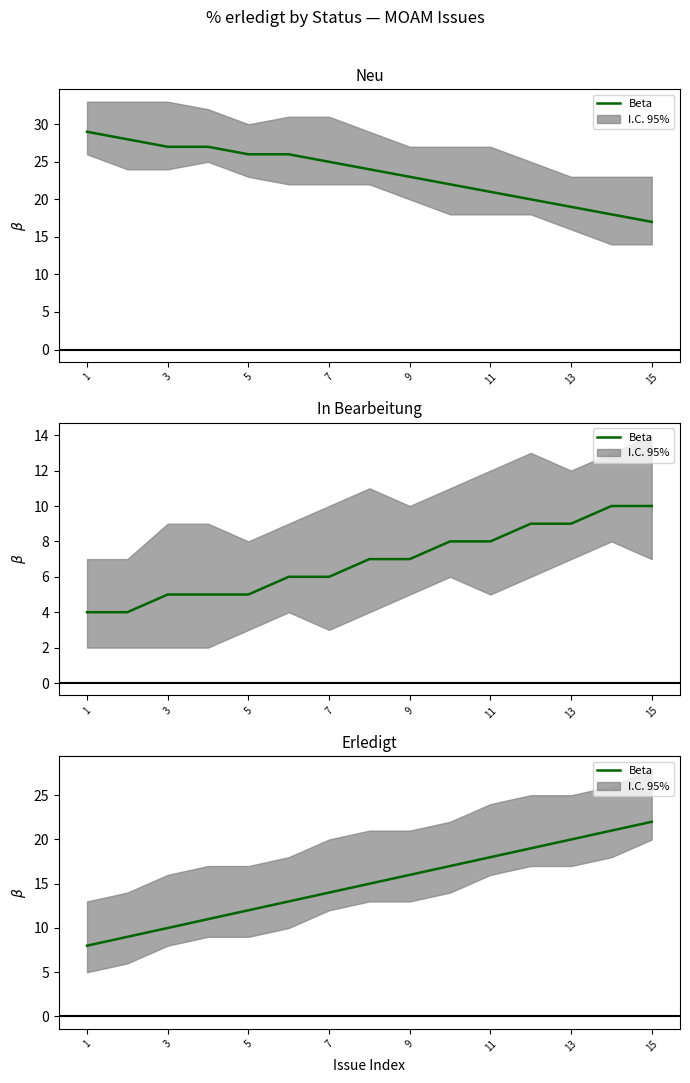

True or false: the data has more than 2 interior local peaks.

False